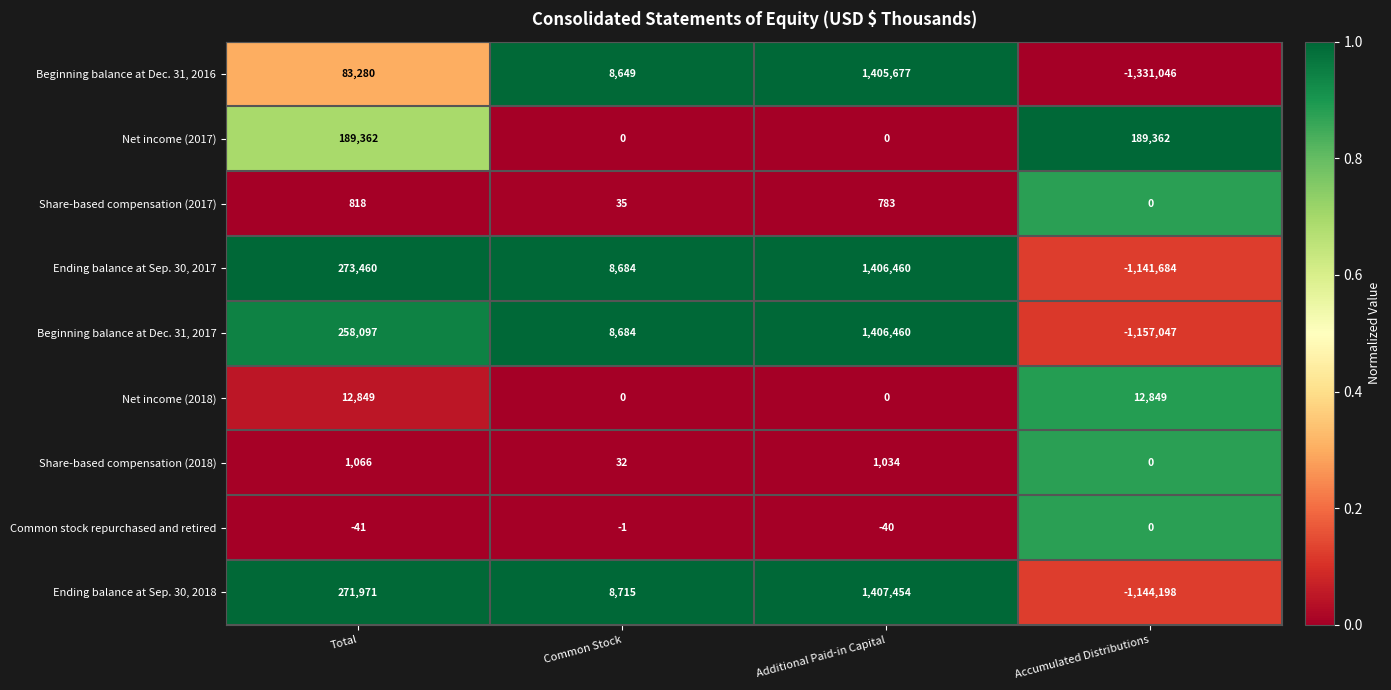

Rank the series at Total from highest to lowest value.

Ending balance at Sep. 30, 2017, Ending balance at Sep. 30, 2018, Beginning balance at Dec. 31, 2017, Net income (2017), Beginning balance at Dec. 31, 2016, Net income (2018), Share-based compensation (2018), Share-based compensation (2017), Common stock repurchased and retired